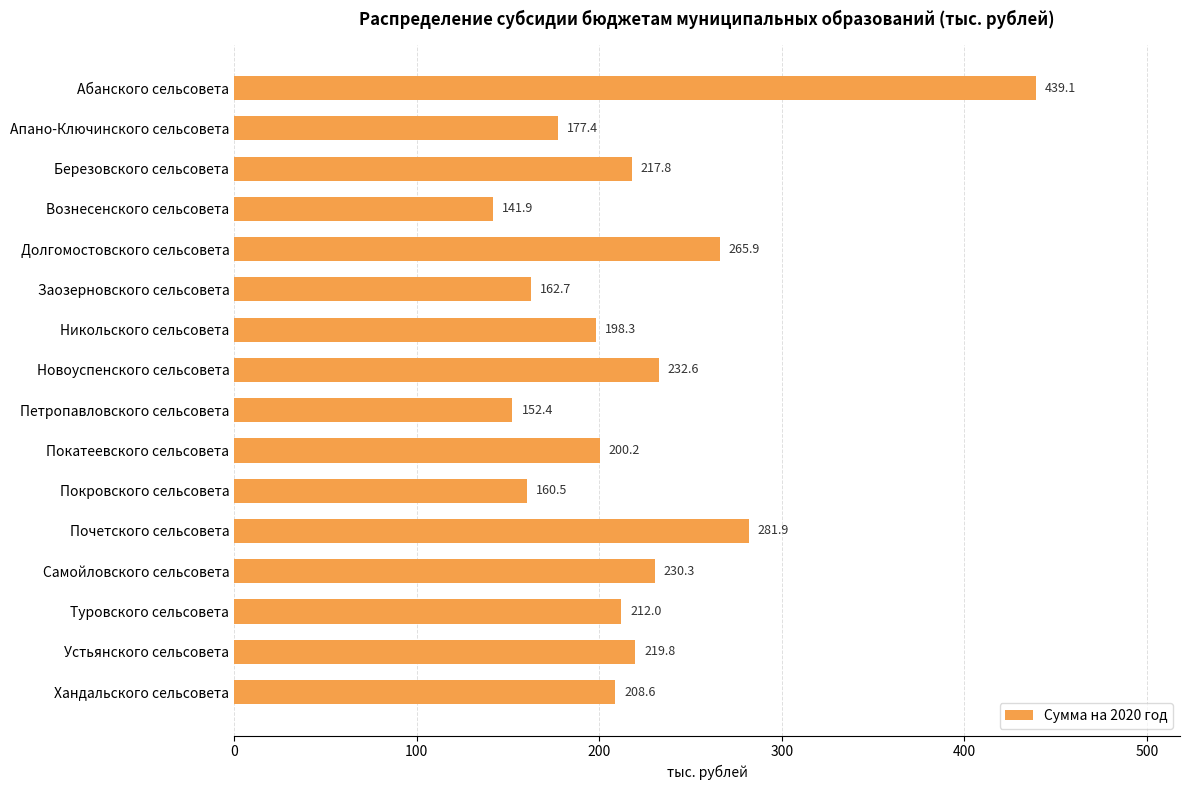

What is the difference between the maximum and minimum values?

297.2